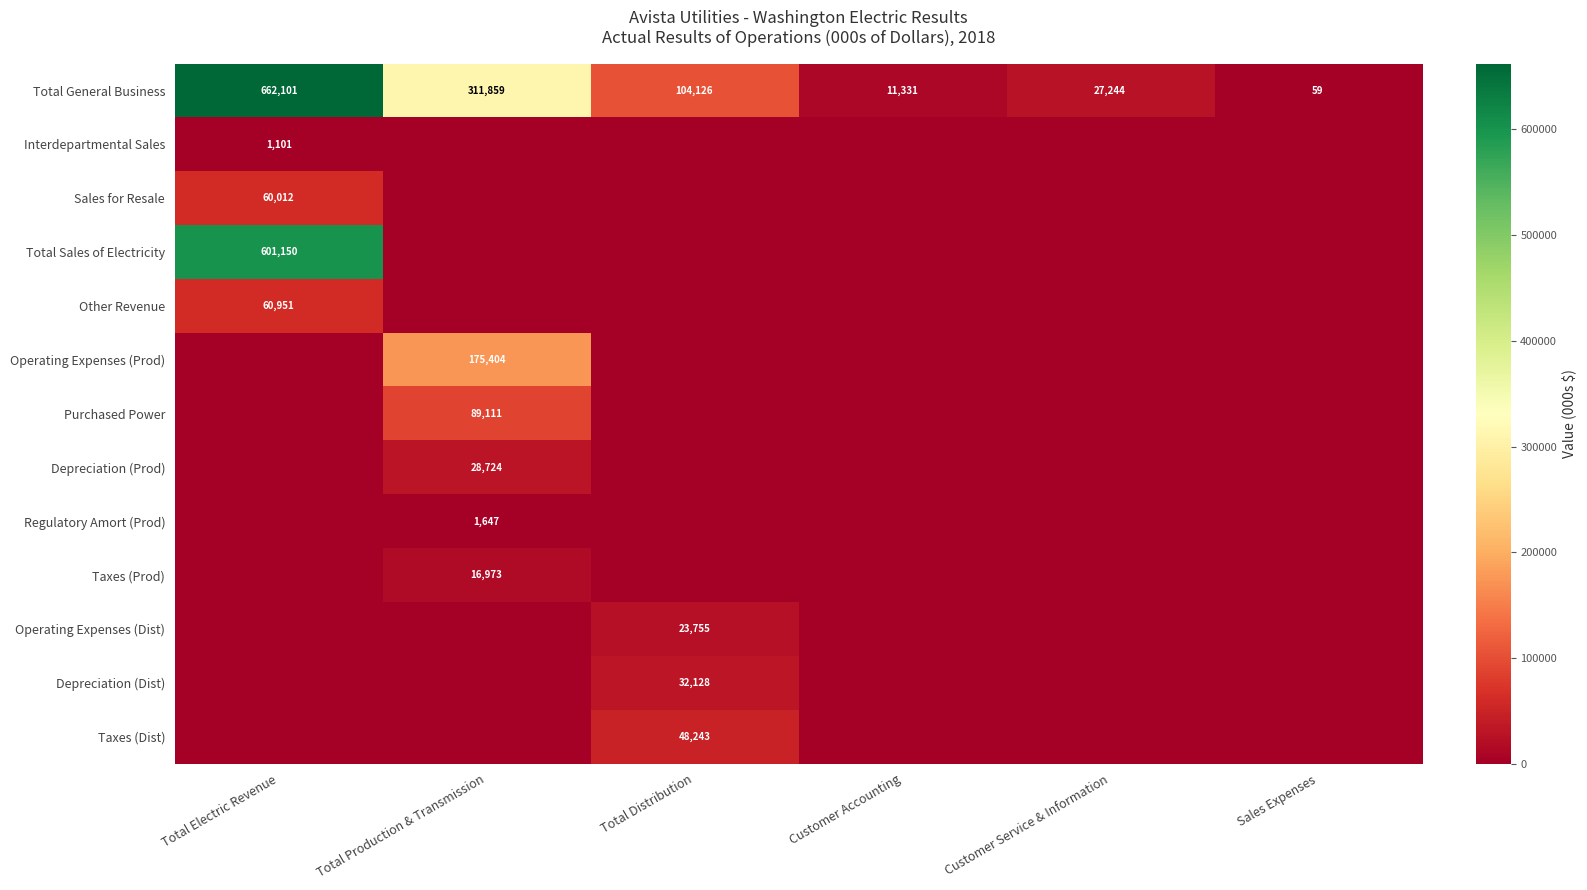

What is the difference between the maximum and minimum values in the Total General Business series?

662042